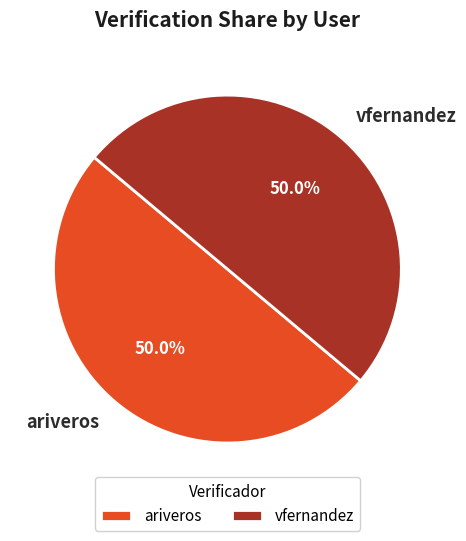

To the nearest percent, what is the average slice percentage?

50%